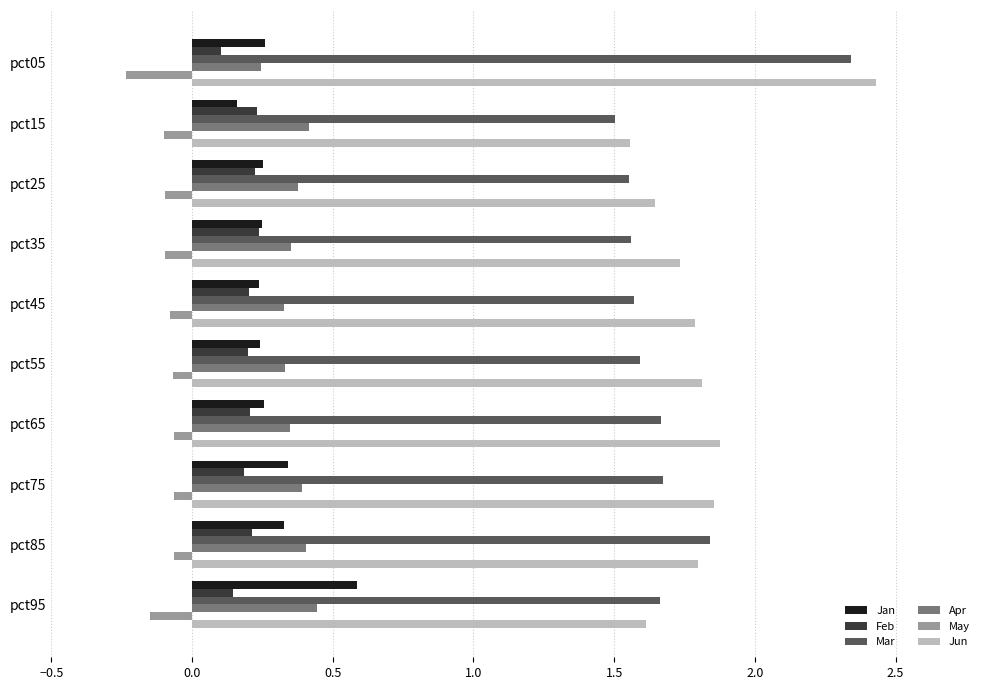

Between pct05 and pct75, which series saw the biggest shift?

Mar